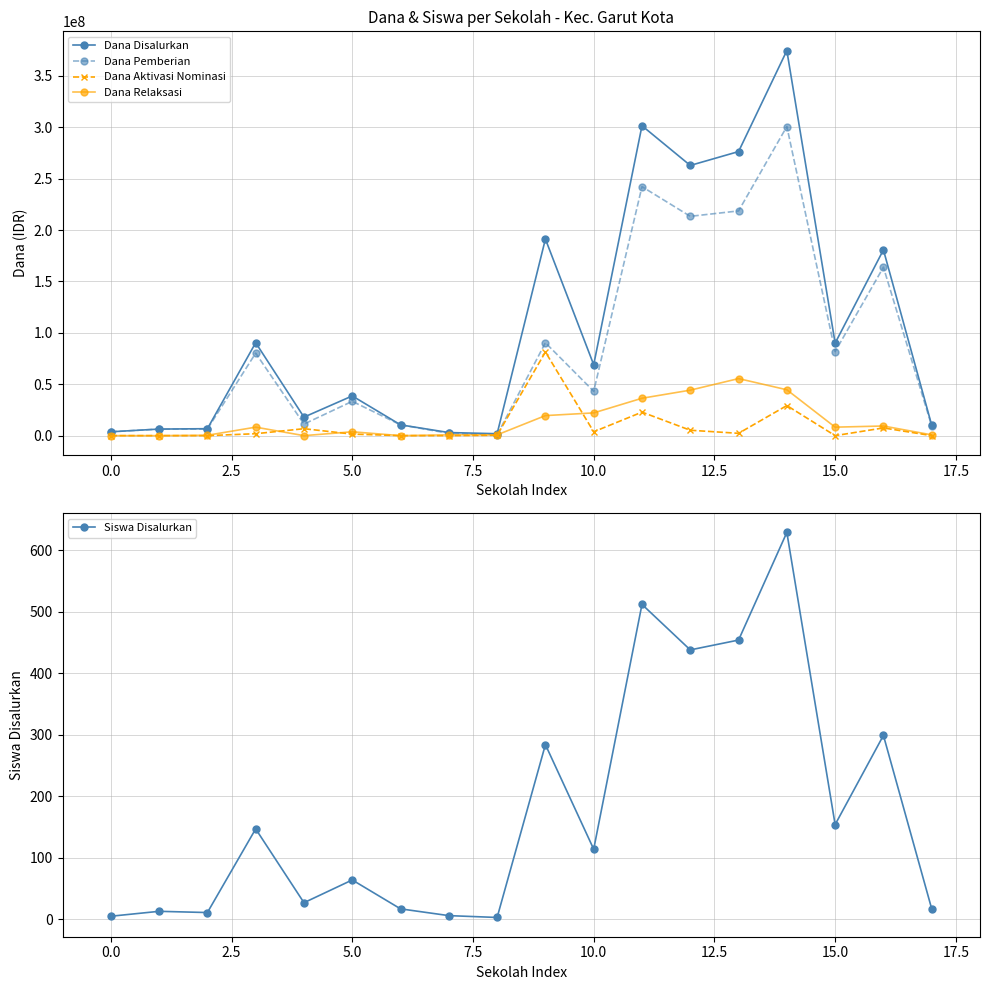

Is it true that Dana Aktivasi Nominasi equals 42203287 at 0.0?

False